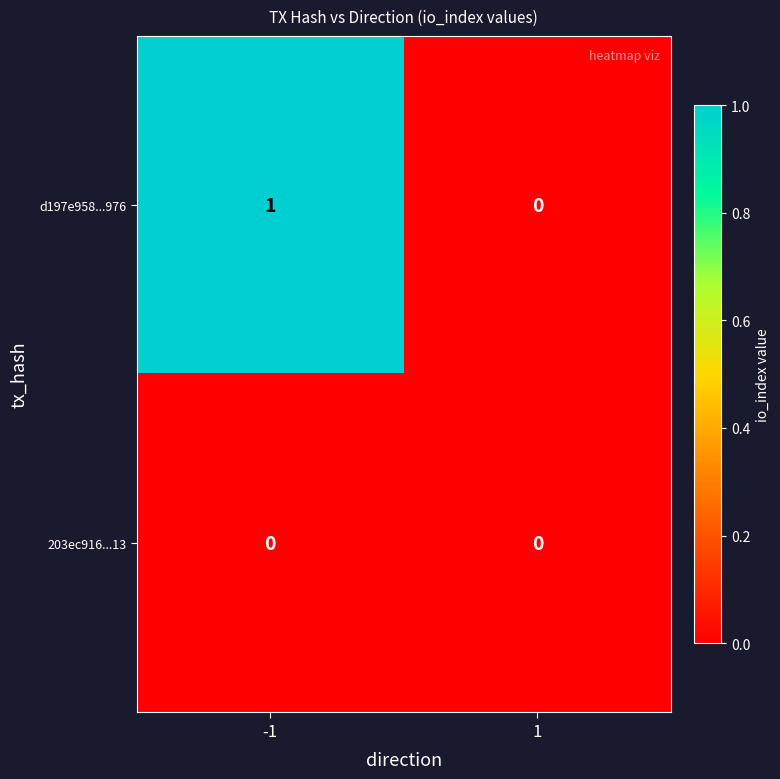

Reading left to right, list all the values displayed in this chart.

d197e958...976: 1	0
203ec916...13: 0	0